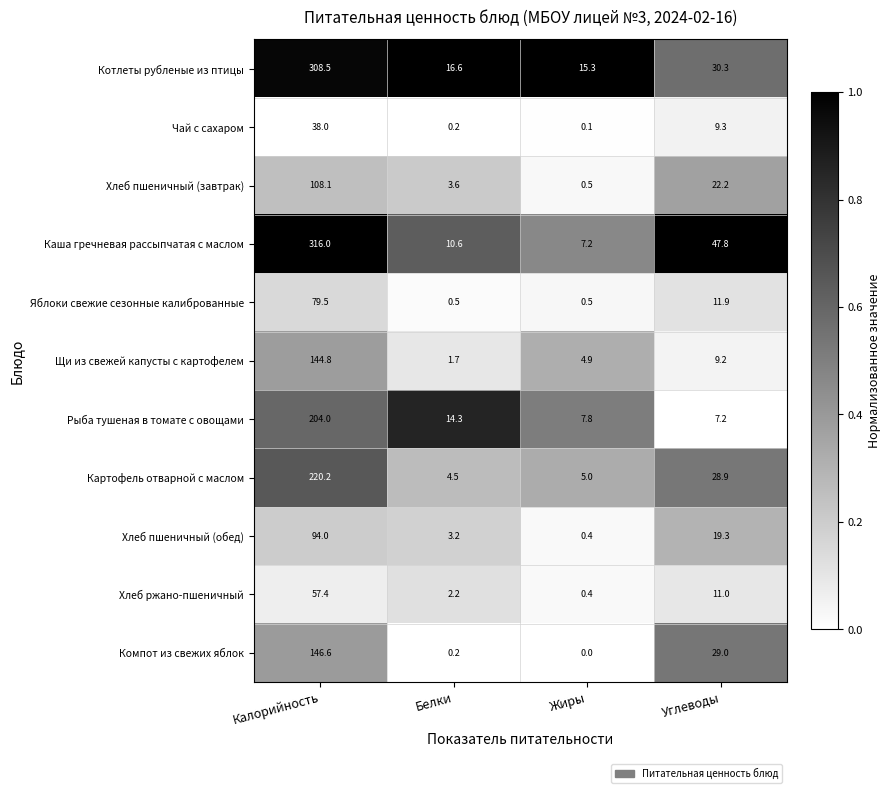

True or false: Котлеты рубленые из птицы has a value of 16.6 at Белки.

True